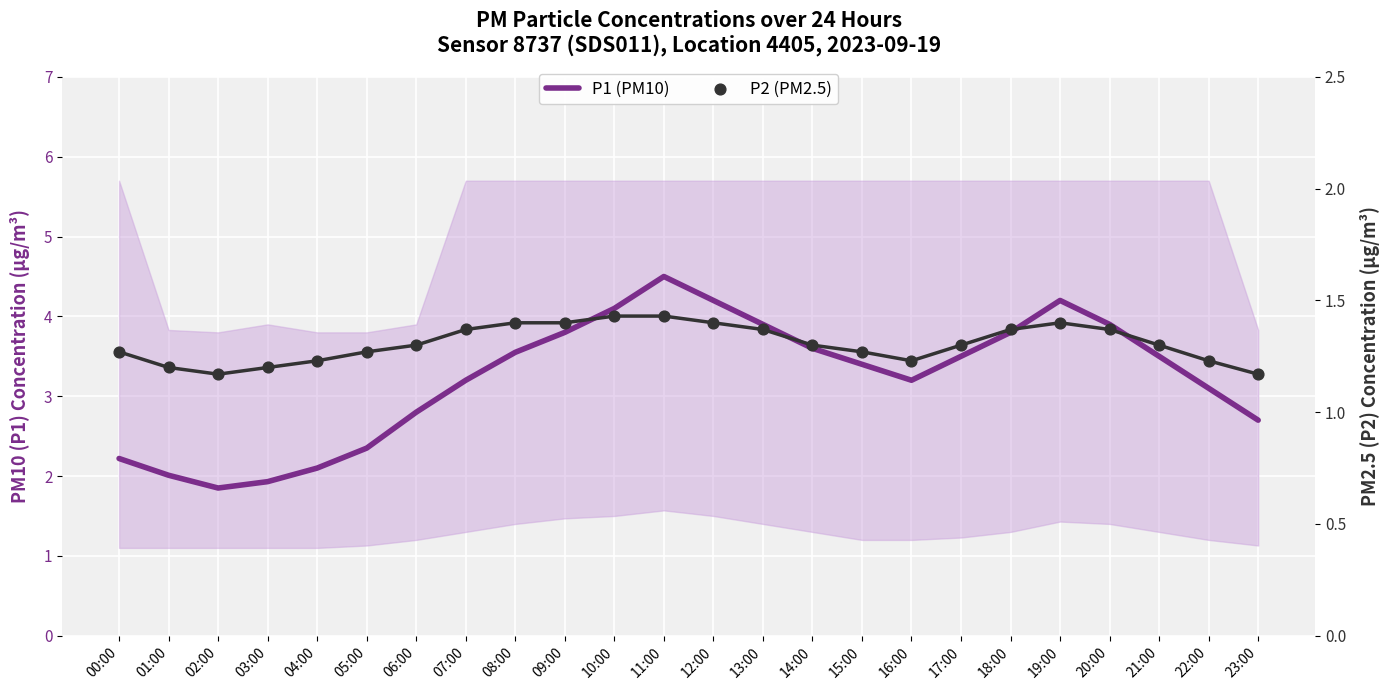

Which series reaches the maximum Y coordinate?

P1 (PM10)